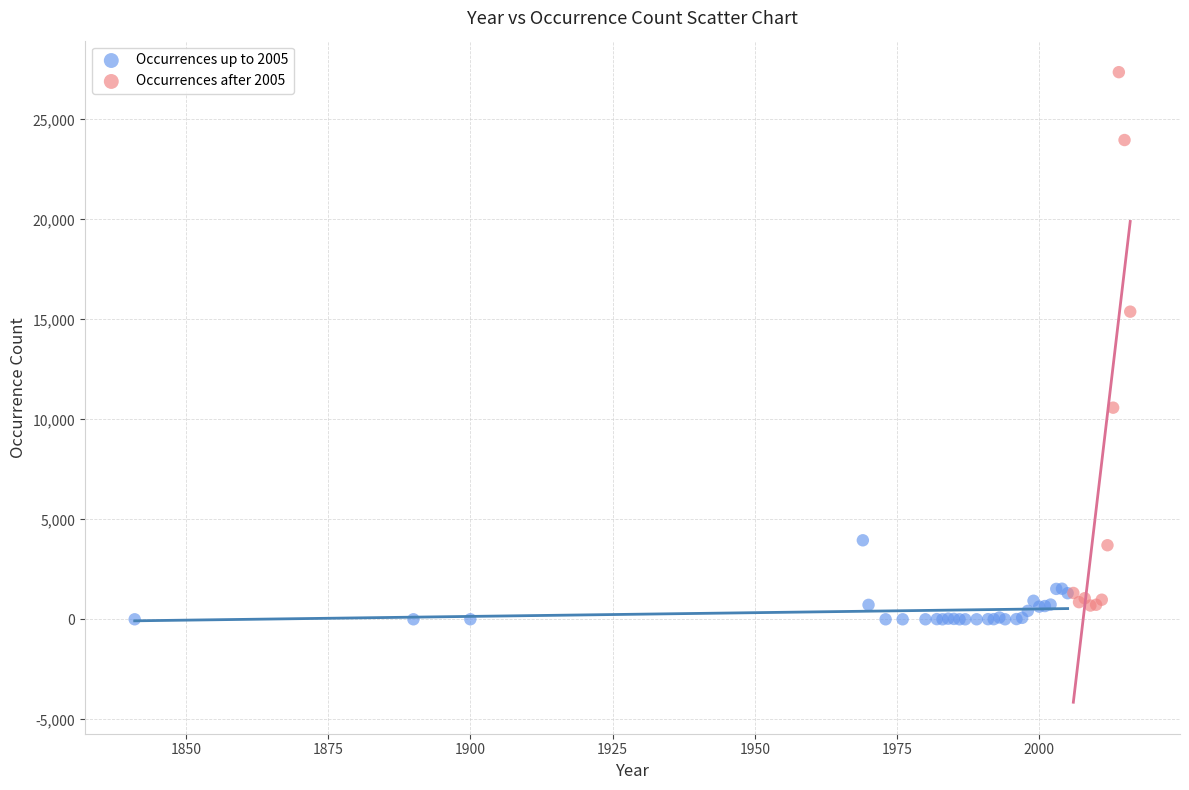

Which series has the widest spread of Y values?

Occurrences after 2005